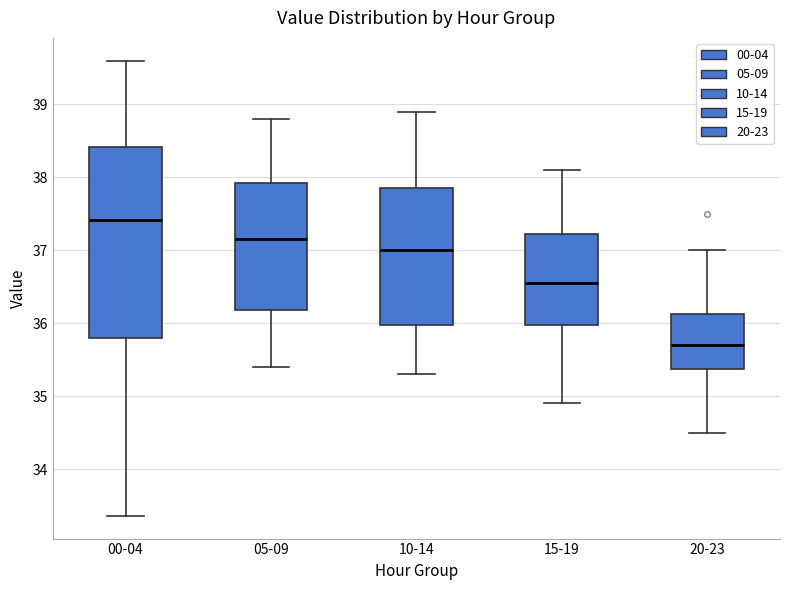

Where does the upper whisker of the box for 20-23 end on the y-axis? The values are not printed on the chart, so give them approximately, as read against the axis.

37.0